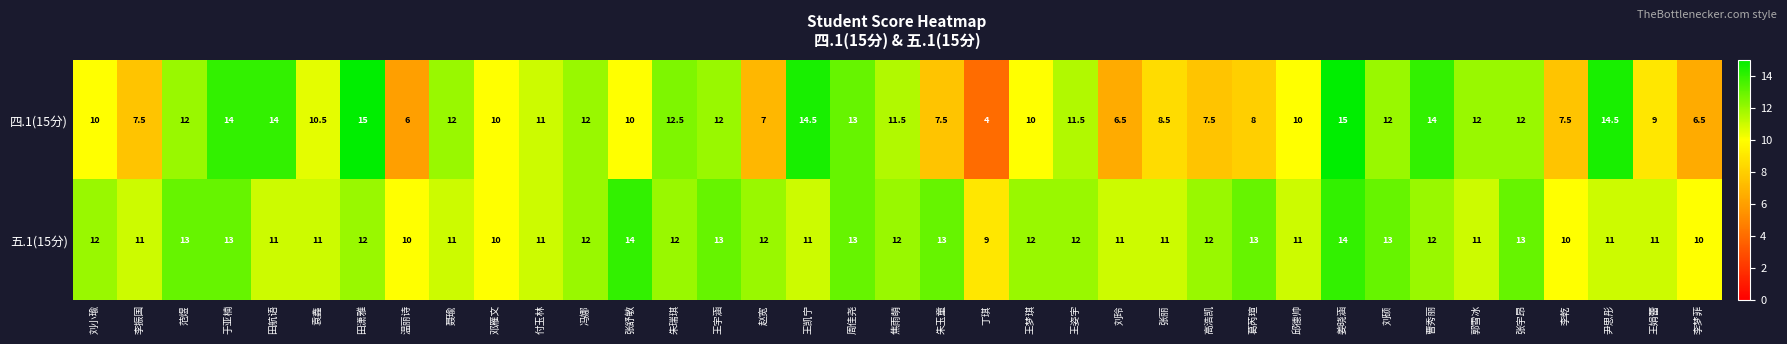

At 赵宽, list the series in order from smallest to largest.

四.1(15分), 五.1(15分)